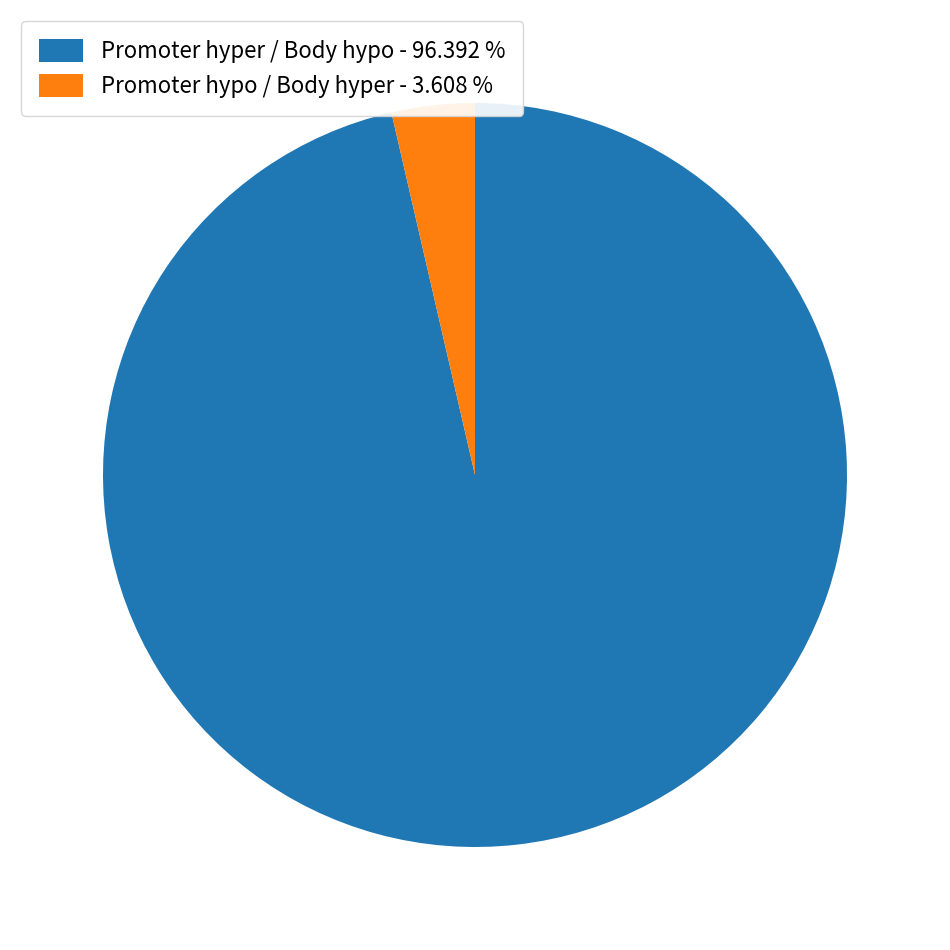

Rank the categories by value from highest to lowest.

Promoter hyper / Body hypo - 96.392 %, Promoter hypo / Body hyper - 3.608 %